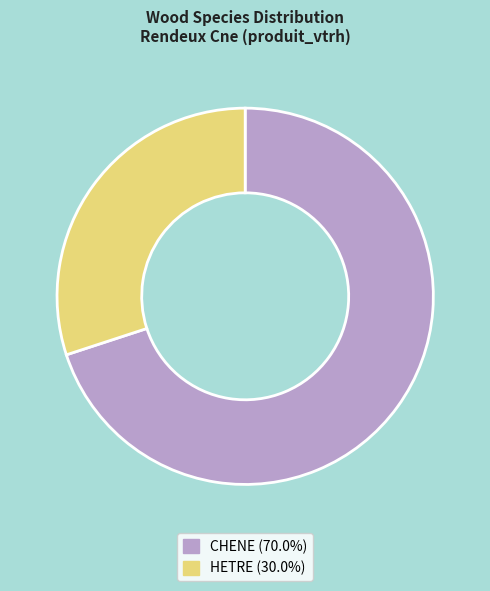

Approximately how many times larger is the value at CHENE (70.0%) compared to HETRE (30.0%)?

2.3